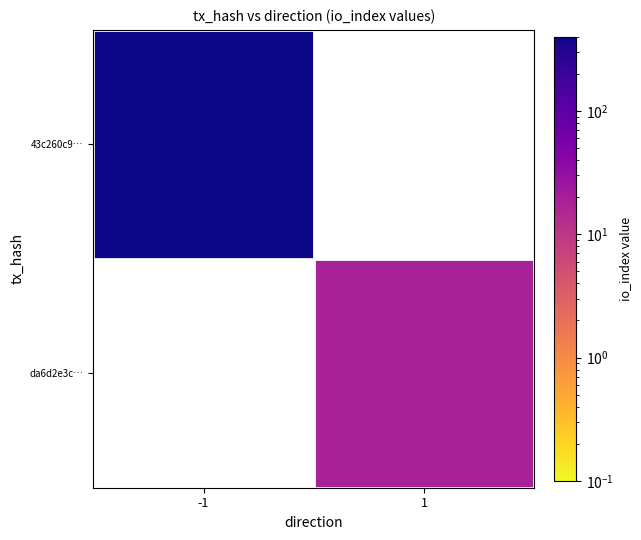

What is the minimum value shown in the chart?

19.0